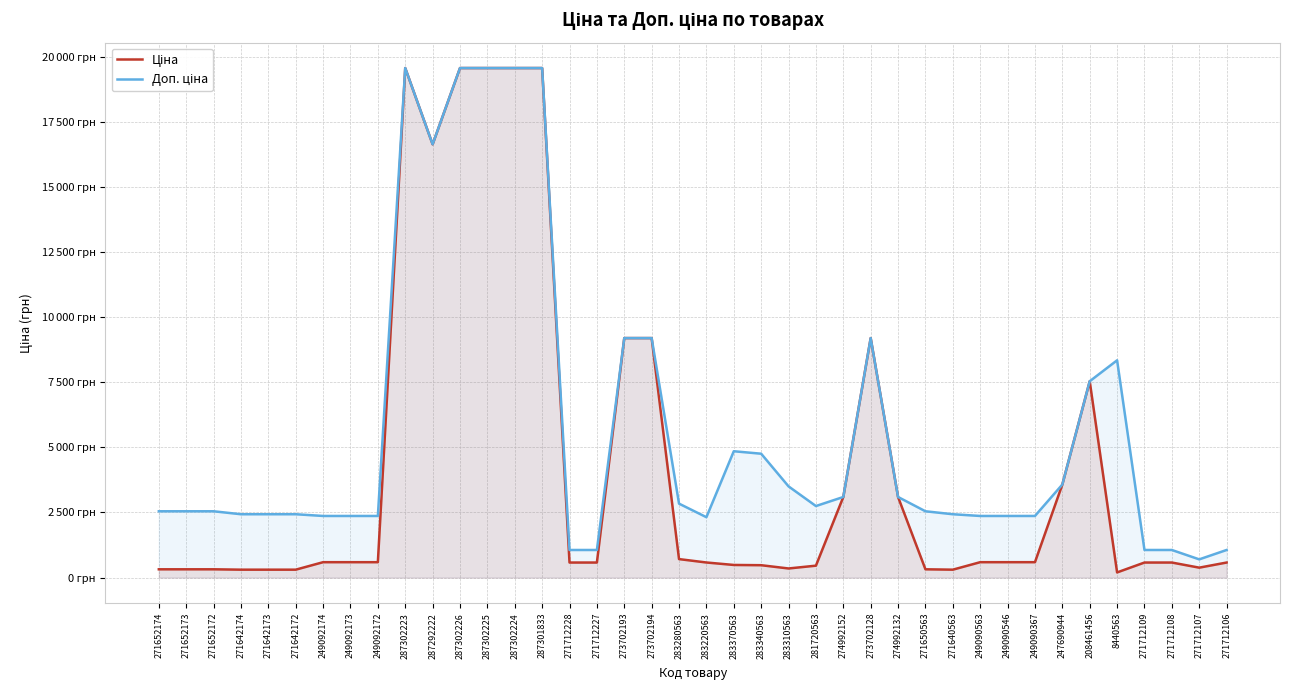

How many data points in Ціна are less than 591?

20